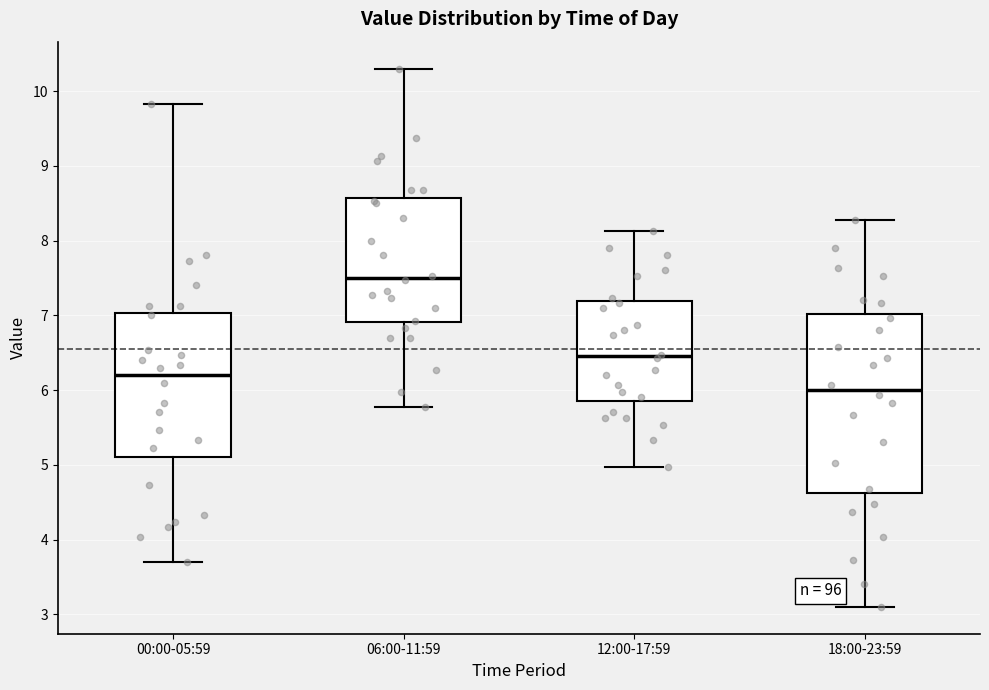

Which box is the tallest, from its lower edge to its upper edge?

18:00-23:59